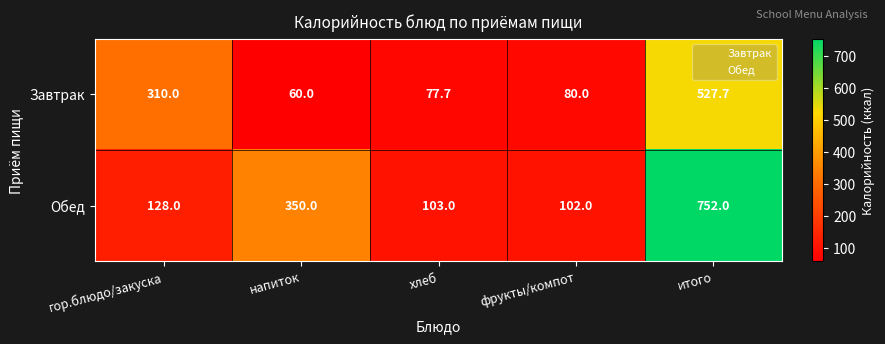

At which category is the sum across all series the highest?

итого